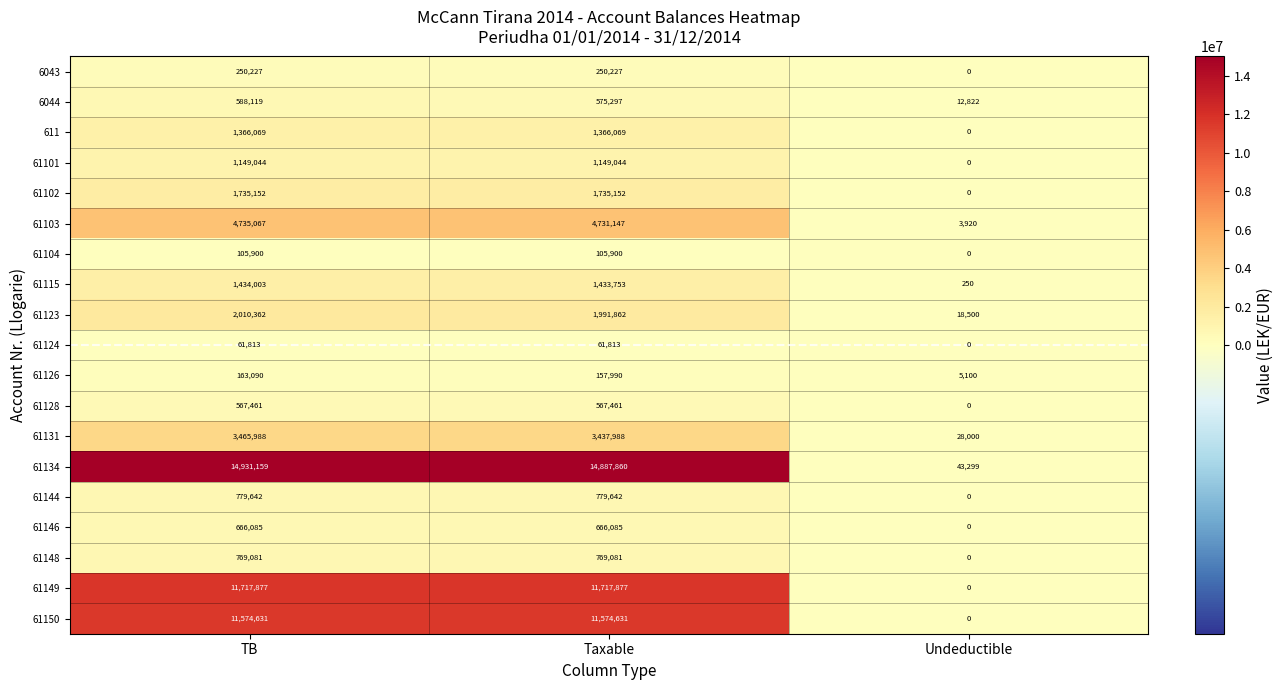

At which category is the sum across all series the highest?

TB